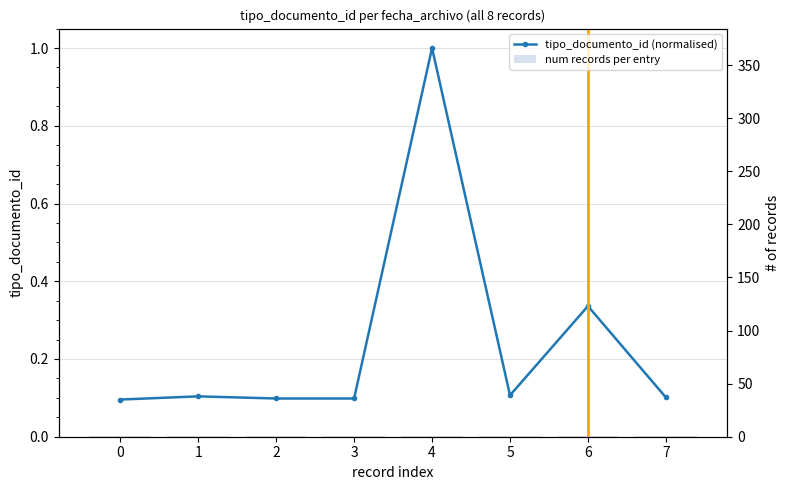

What are all the series names shown in the legend?

tipo_documento_id (normalised), num records per entry